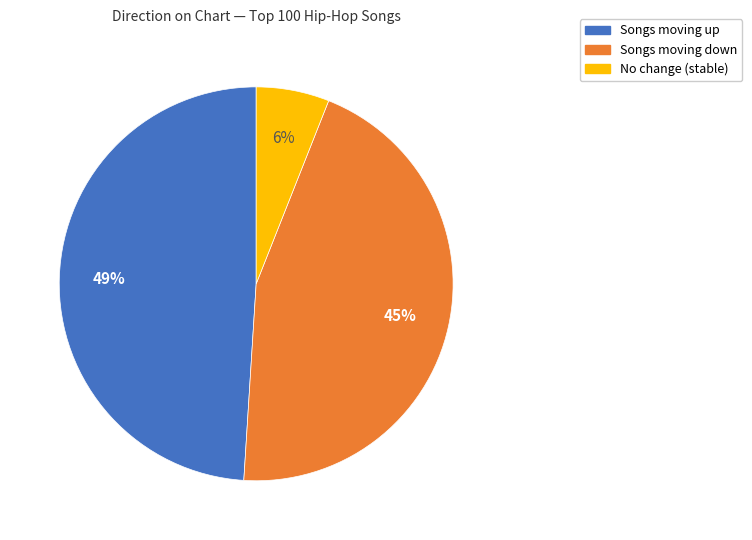

Is there a majority slice in this chart?

No